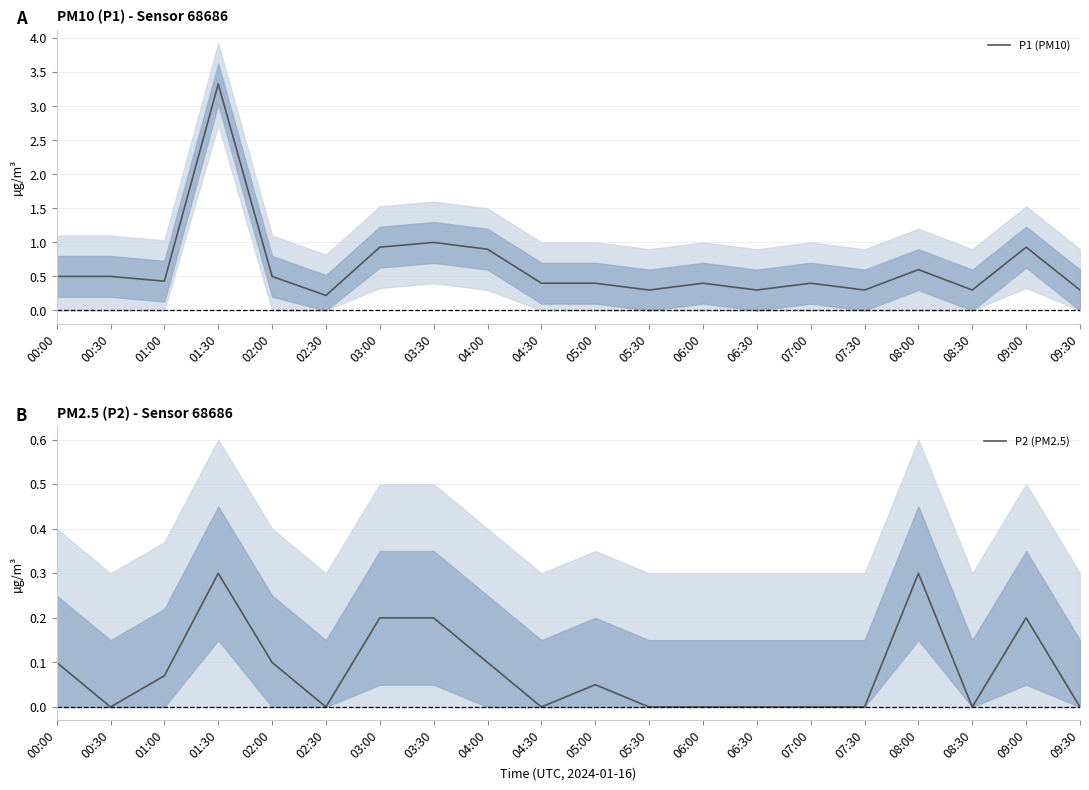

What is the difference between the second highest and second lowest values in the P1 (PM10) series?

0.7